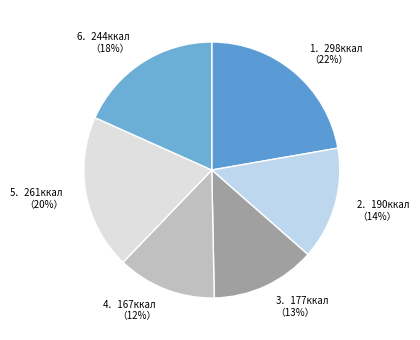

How many slices are in this pie chart?

6